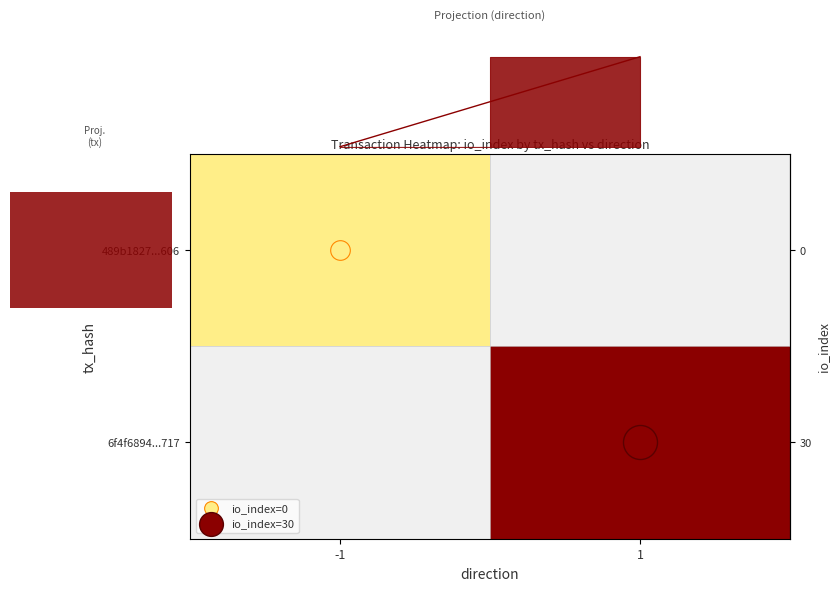

Which label corresponds to the smallest value in the chart?

-1